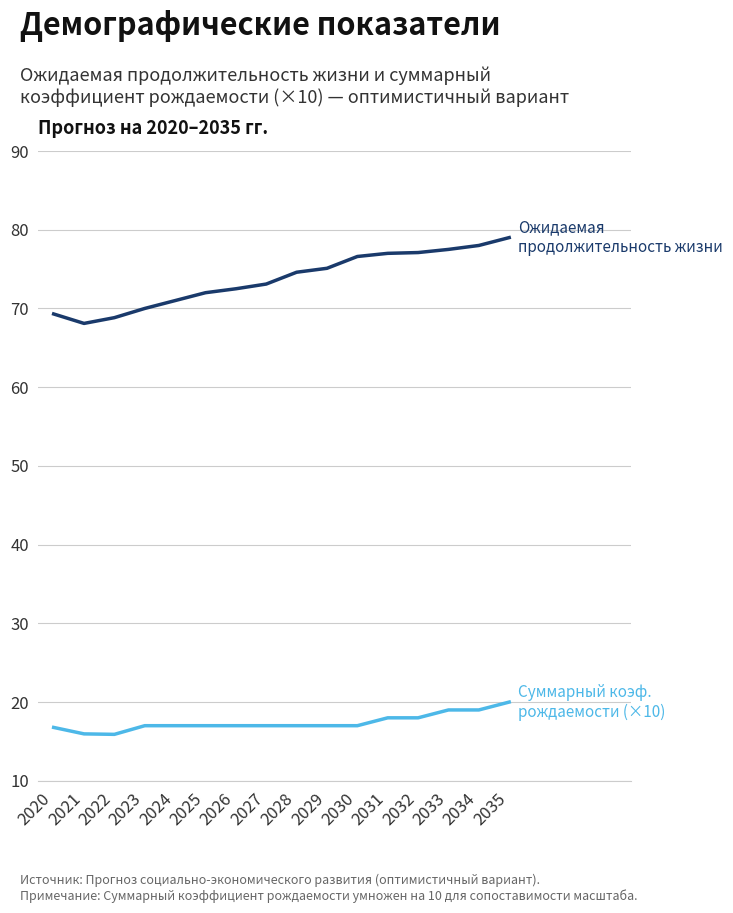

What is the total value across all series at 2035?

99.0